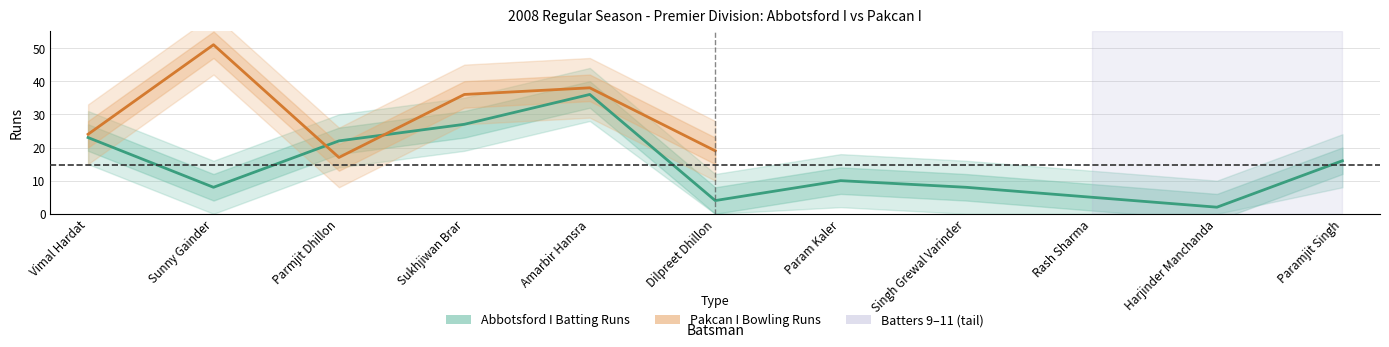

Reading left to right, list all the values displayed in this chart.

23	8	22	27	36	4	10	8	5	2	16